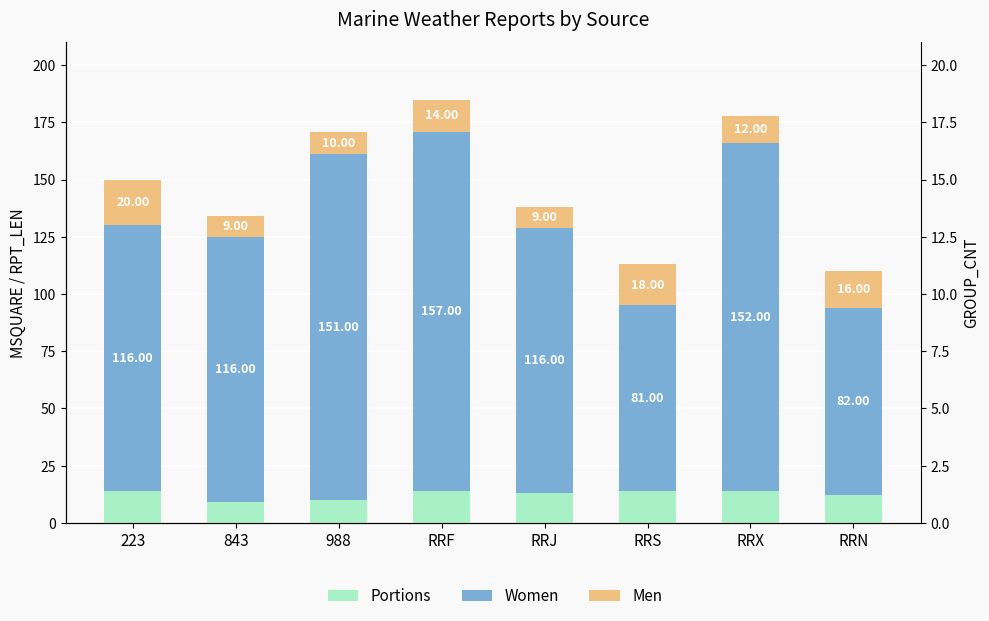

What is the average value of the Portions series?

12